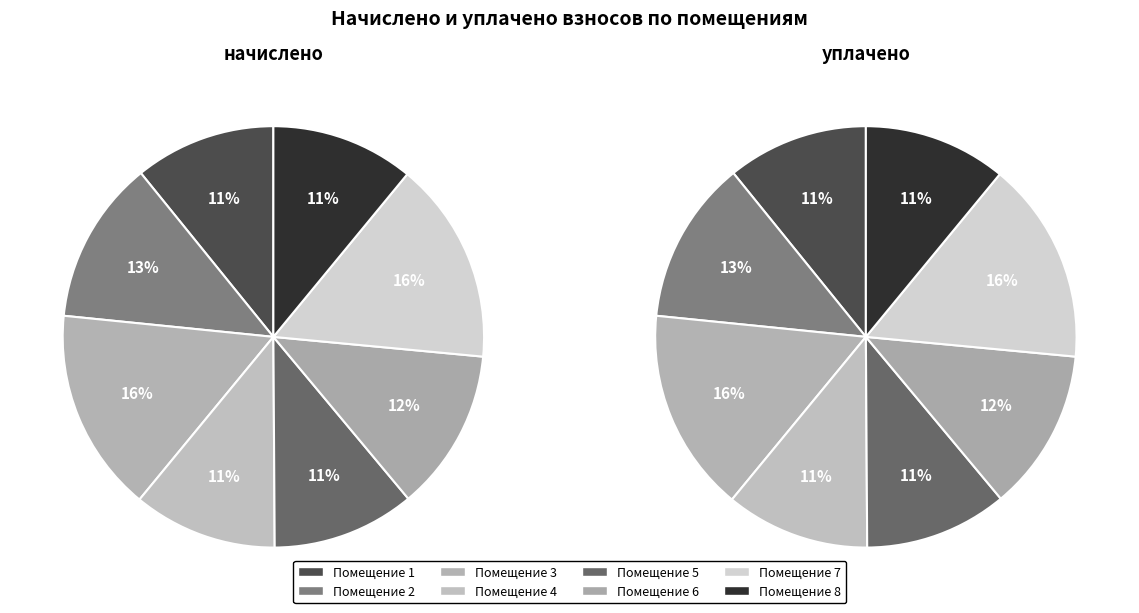

How many segments does this pie chart have?

8